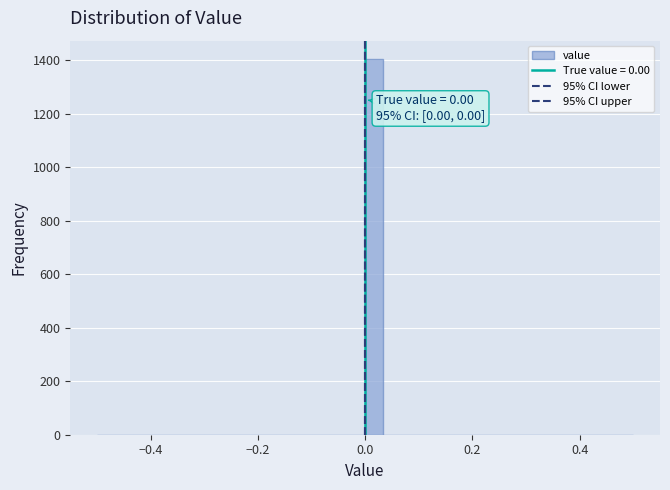

Read against the x-axis, roughly where is the centre of the tallest bar?

0.02